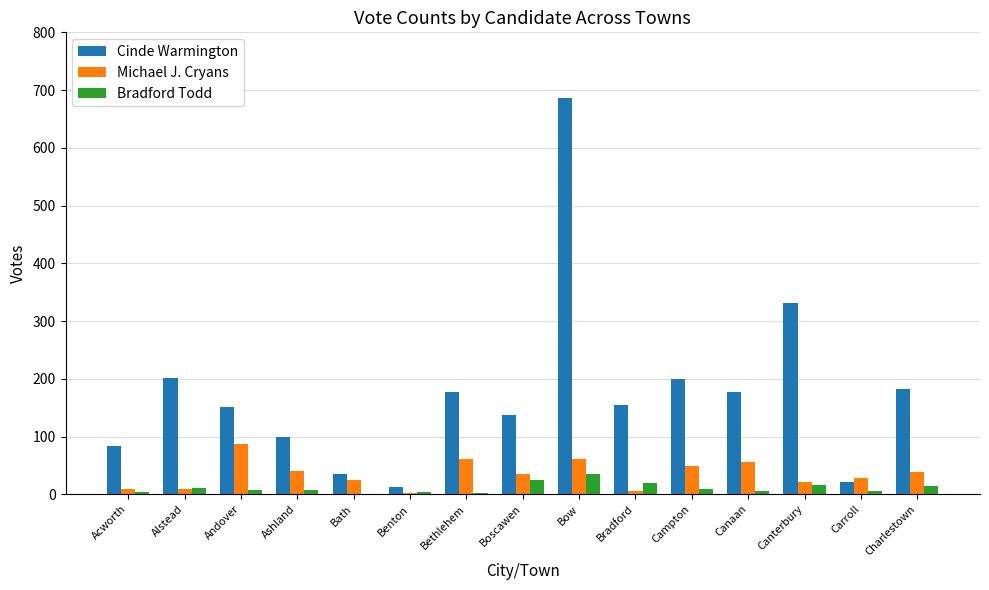

Is it true that Bradford Todd equals 11 at Alstead?

True